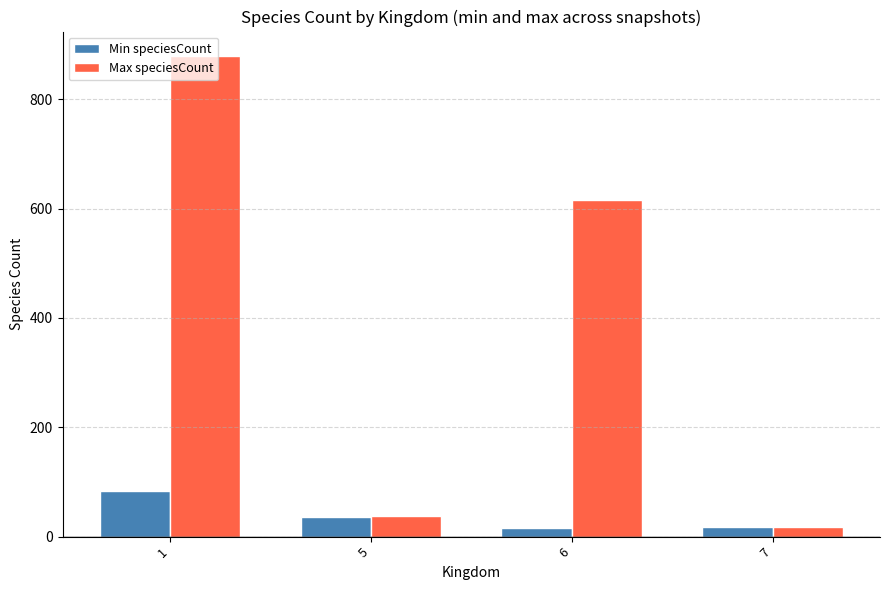

What is the value of the Min speciesCount bar at the 2nd from the left?

36